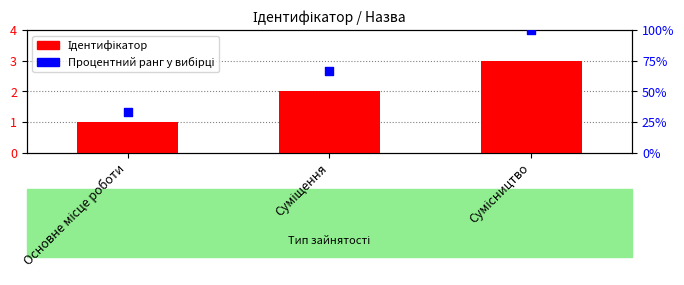

Which series has the largest total across all categories?

Процентний ранг